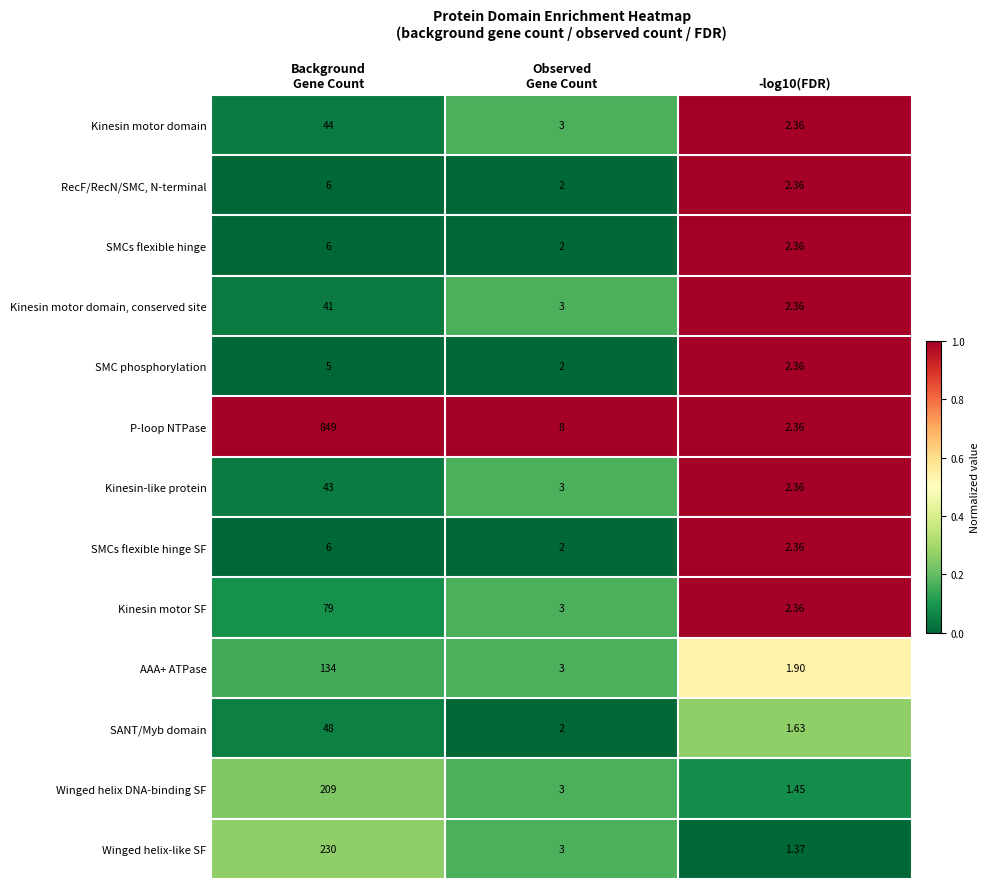

Between Background
Gene Count and Observed
Gene Count, which series saw the biggest shift?

P-loop NTPase